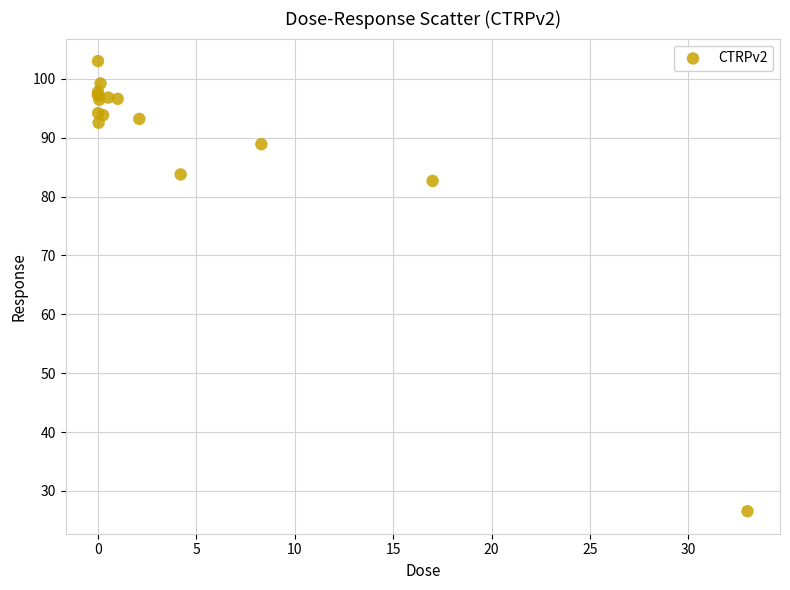

What Y value in the scatter plot is closest to 64?

82.7